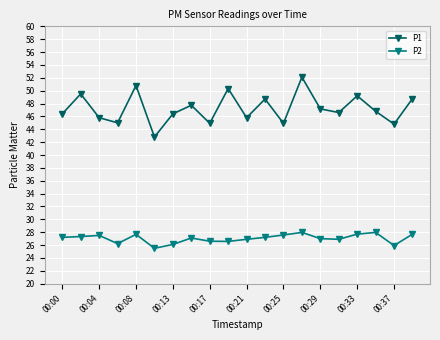

True or false: P2 and P1 intersect in this chart.

False